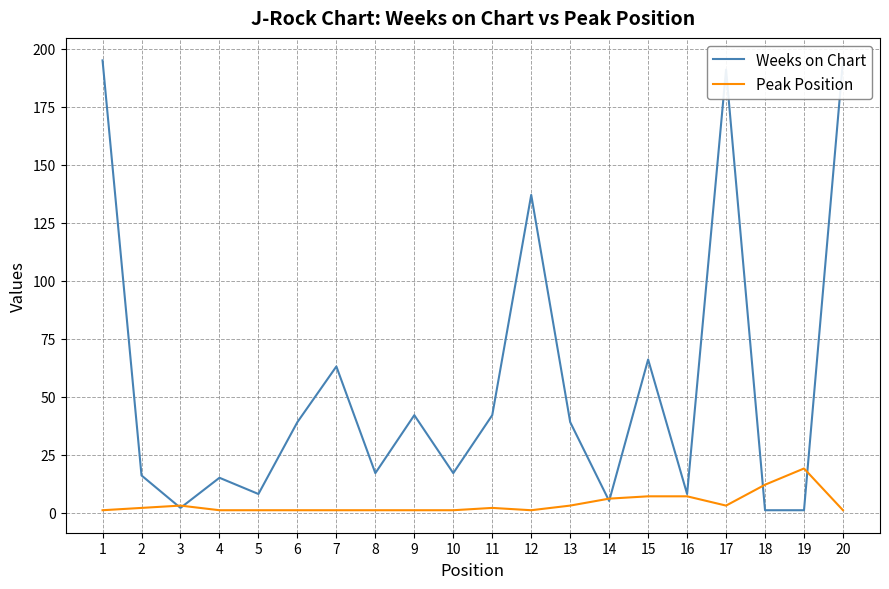

What is the value of the Weeks on Chart point at the 2nd from the left?

16